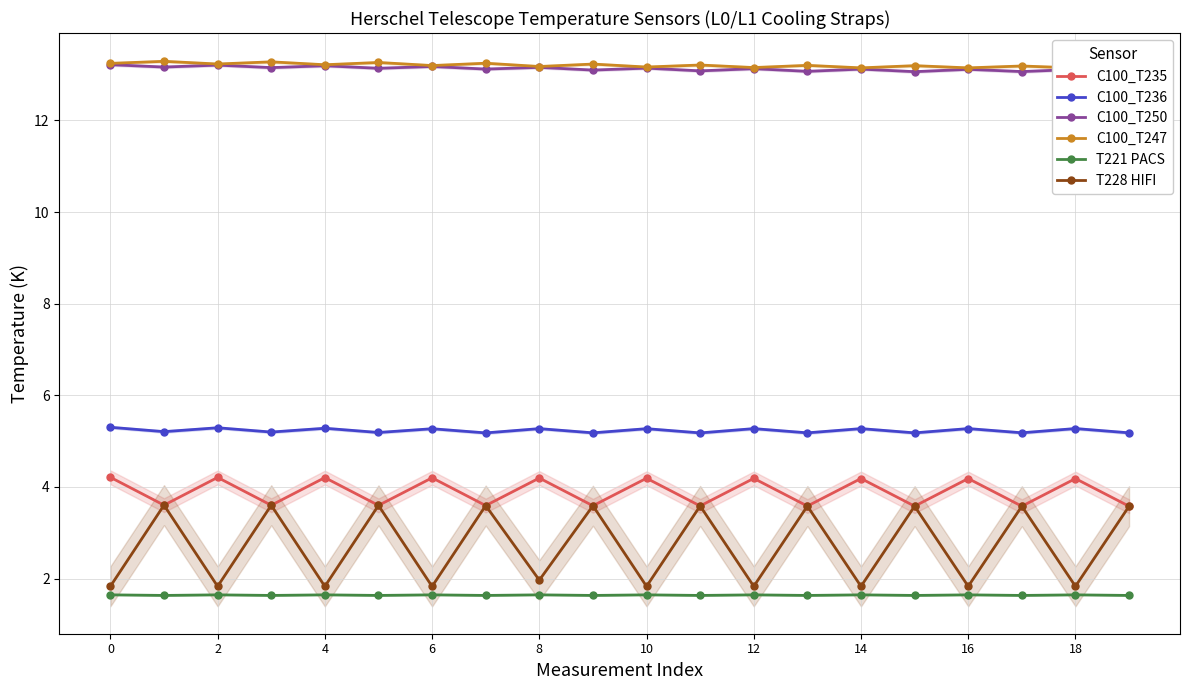

How many lines are shown in the chart?

6